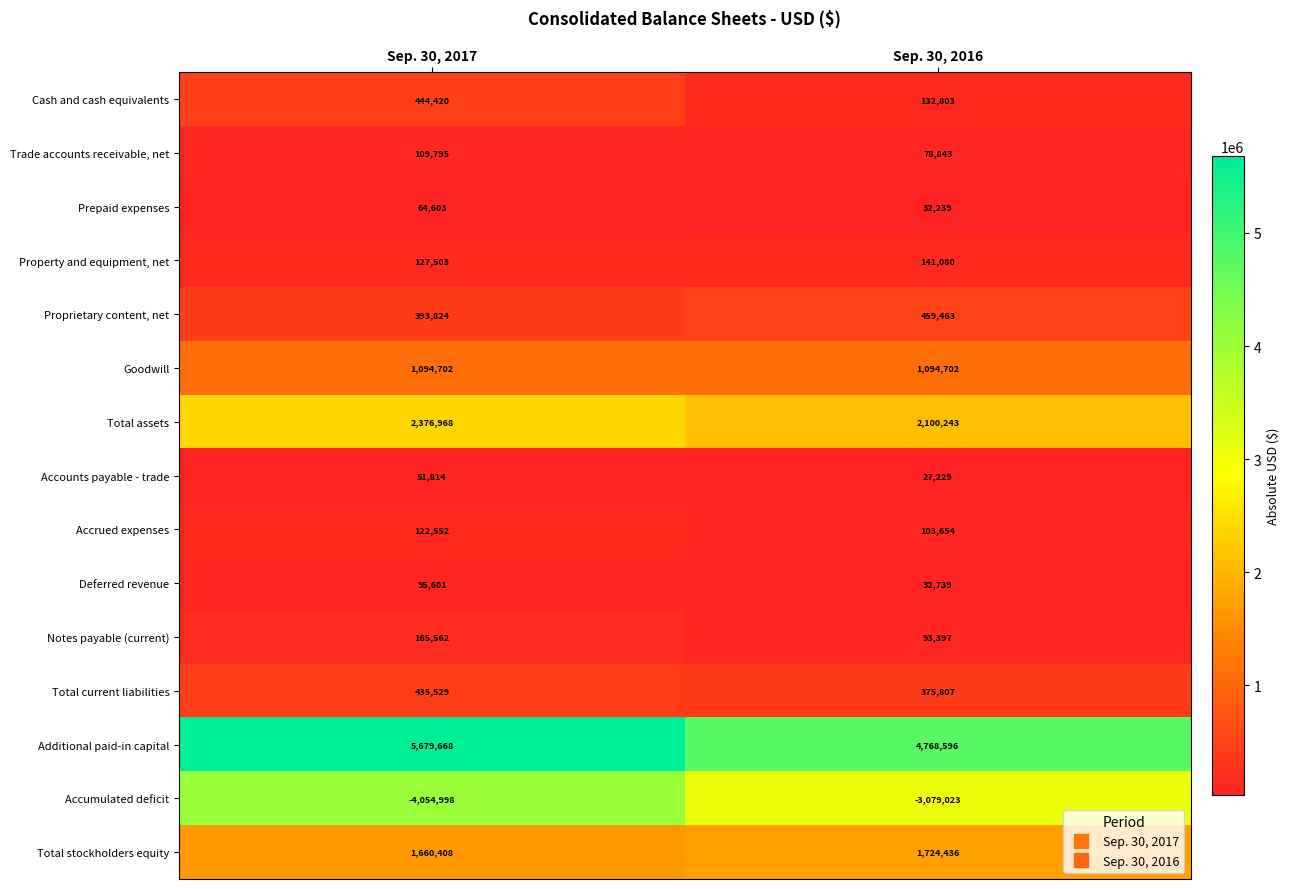

Reading left to right, transcribe all the data shown in this chart.

Cash and cash equivalents: 444420	132803
Trade accounts receivable, net: 109795	78843
Prepaid expenses: 64603	32239
Property and equipment, net: 127503	141080
Proprietary content, net: 393824	459463
Goodwill: 1094702	1094702
Total assets: 2376968	2100243
Accounts payable - trade: 51814	27229
Accrued expenses: 122552	103654
Deferred revenue: 95601	32739
Notes payable (current): 165562	93397
Total current liabilities: 435529	375807
Additional paid-in capital: 5679668	4768596
Accumulated deficit: -4054998	-3079023
Total stockholders equity: 1660408	1724436